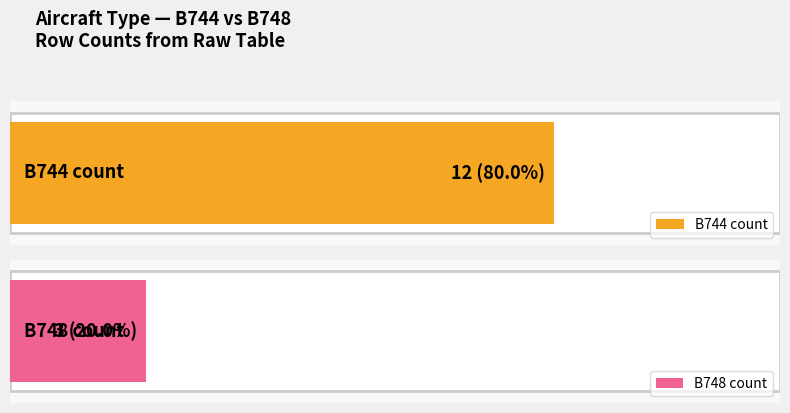

What is the difference between the values at B748 and B744?

9